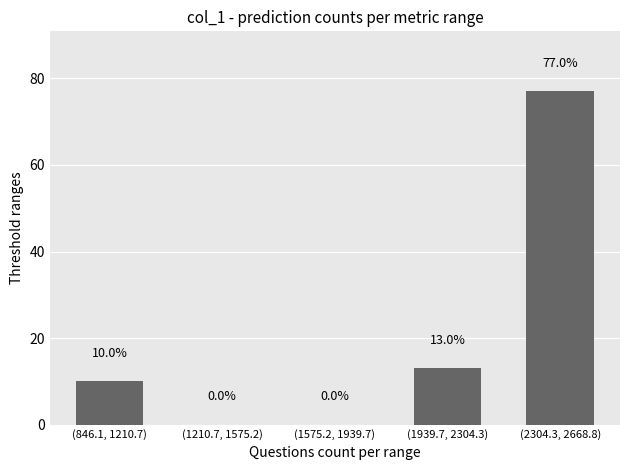

Reading left to right, list all the values displayed in this chart.

(846.1, 1210.7)=10	(1210.7, 1575.2)=0	(1575.2, 1939.7)=0	(1939.7, 2304.3)=13	(2304.3, 2668.8)=77